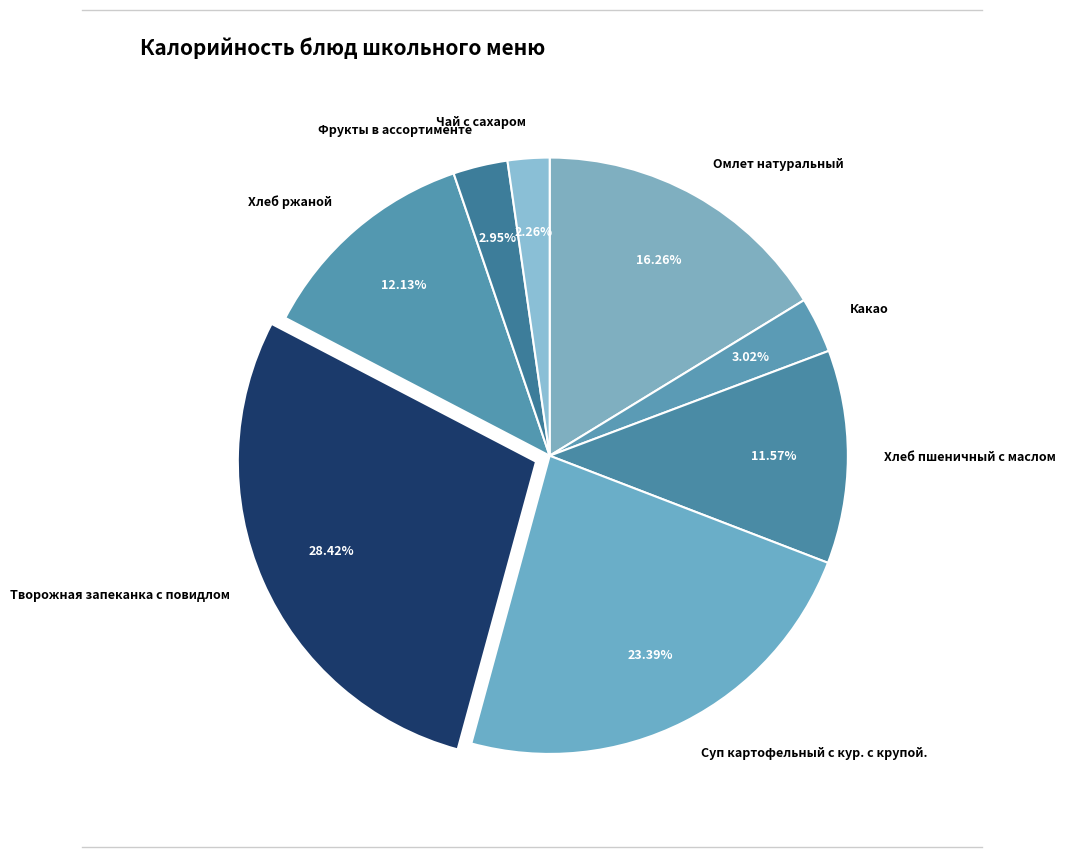

To the nearest percent, what is the combined percentage of Хлеб пшеничный с маслом and Чай с сахаром?

14%